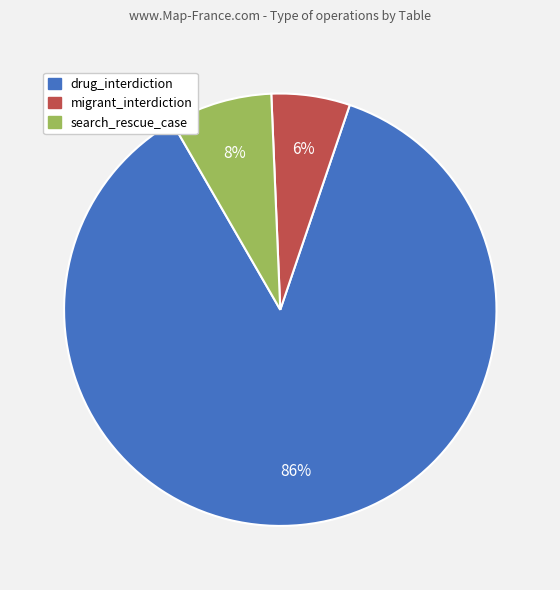

What is the smallest slice in the pie chart?

migrant_interdiction